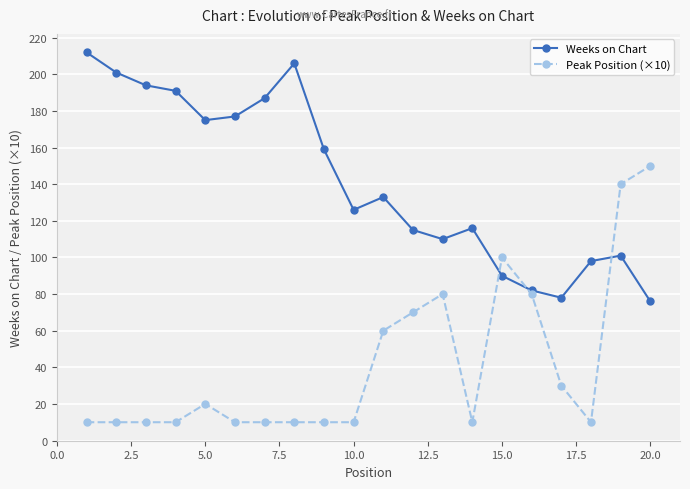

List the series in order of their peak value, lowest first.

Peak Position (×10), Weeks on Chart